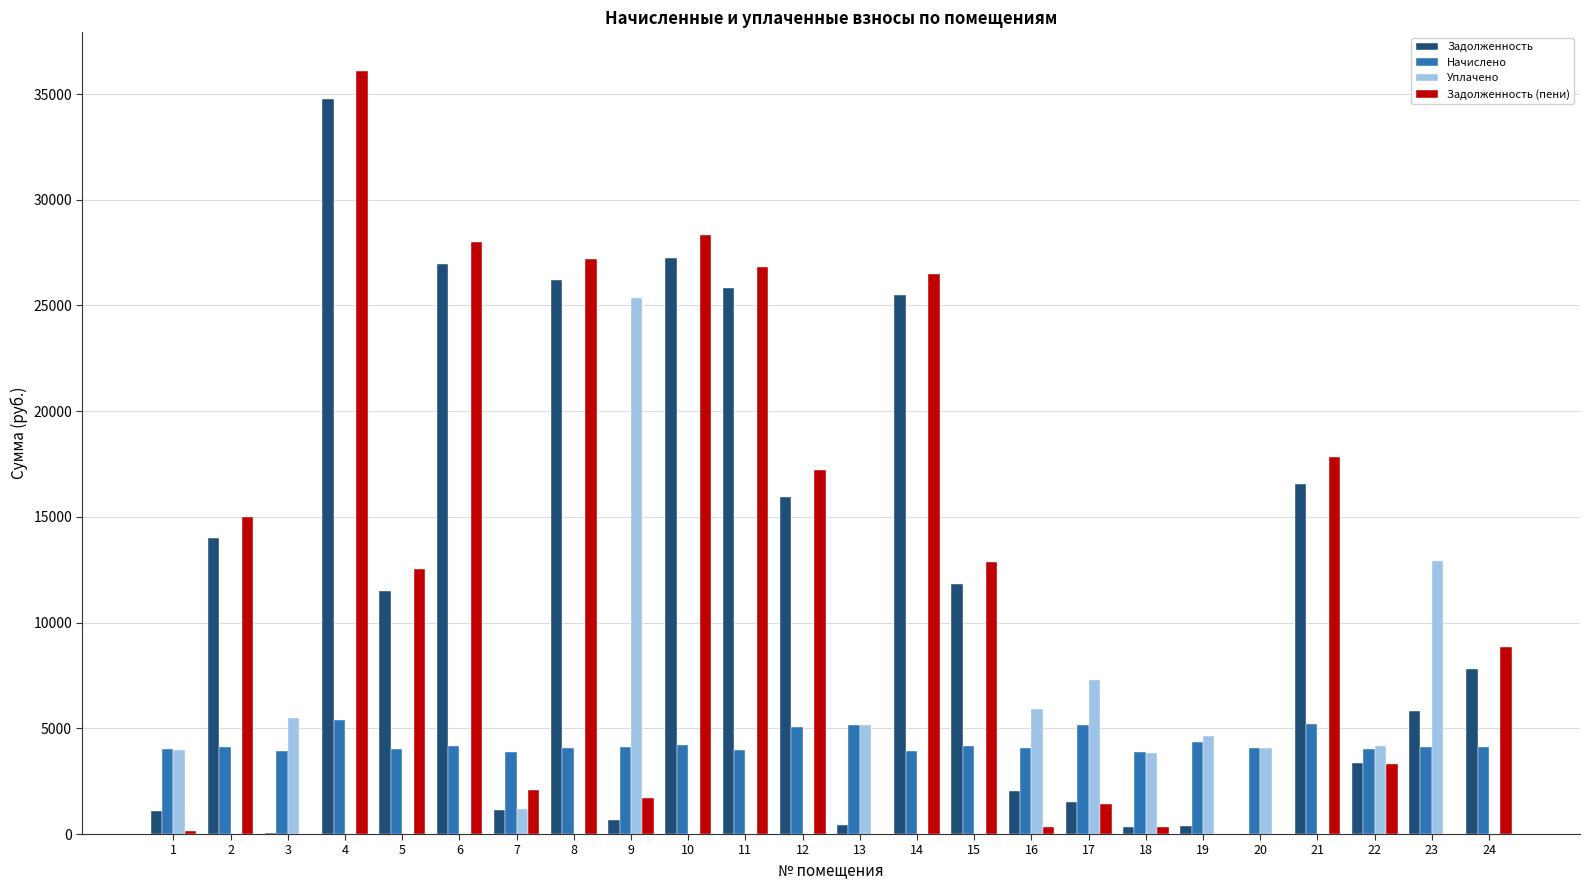

What is the greatest value displayed?

36113.3